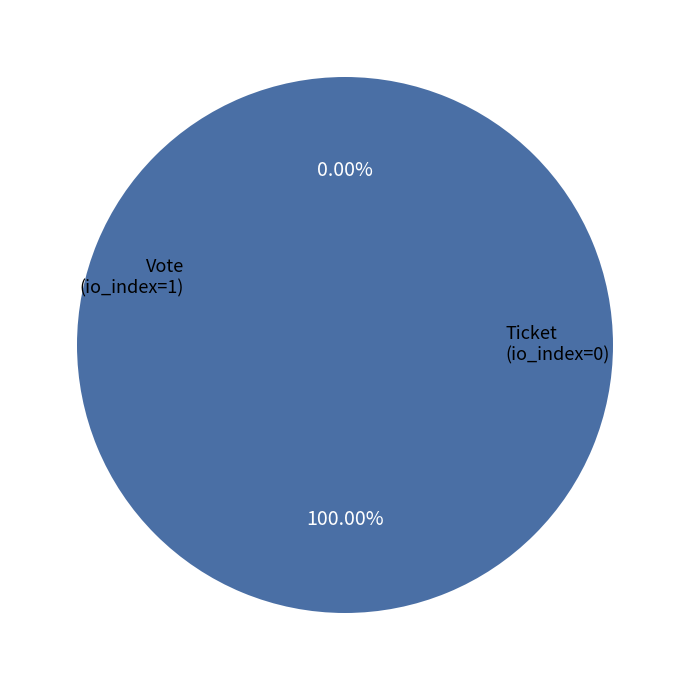

How many segments does this pie chart have?

2